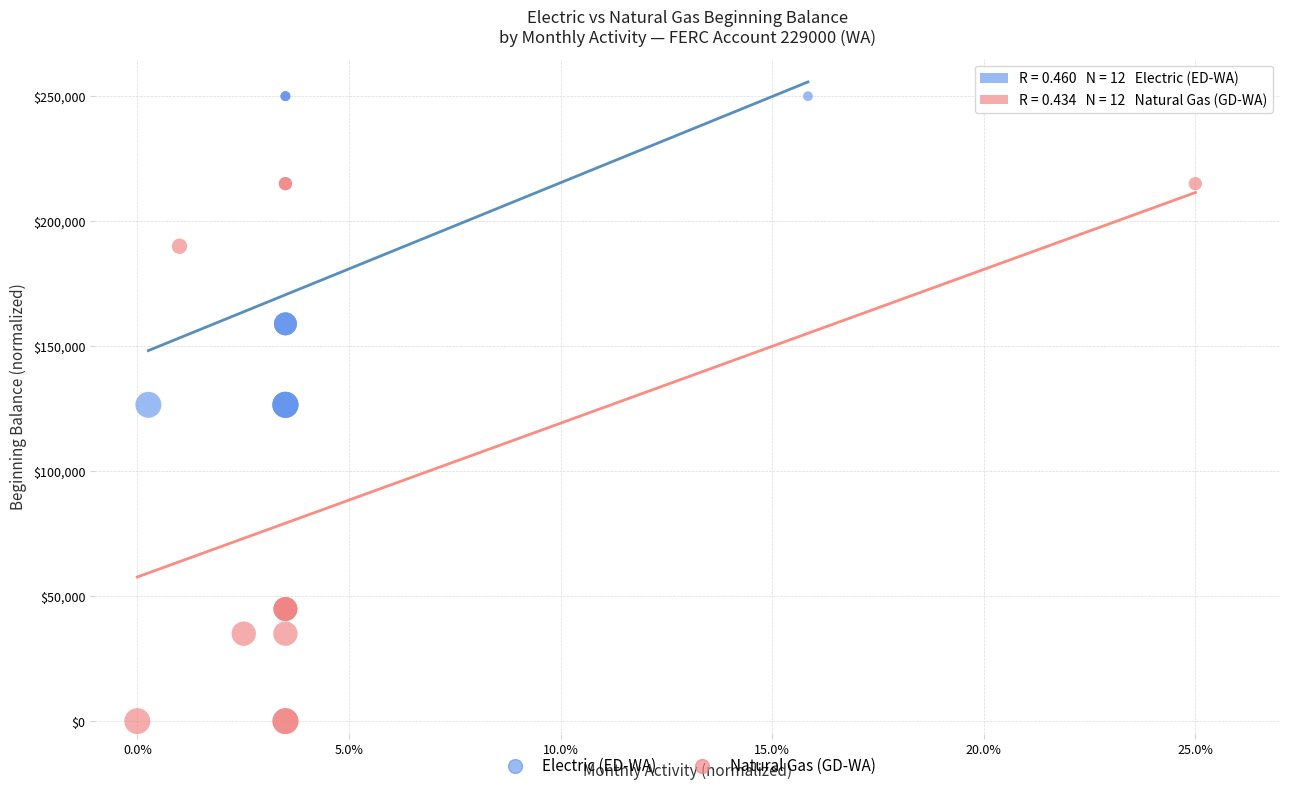

Which series contains the lowest Y value?

Natural Gas (GD-WA)